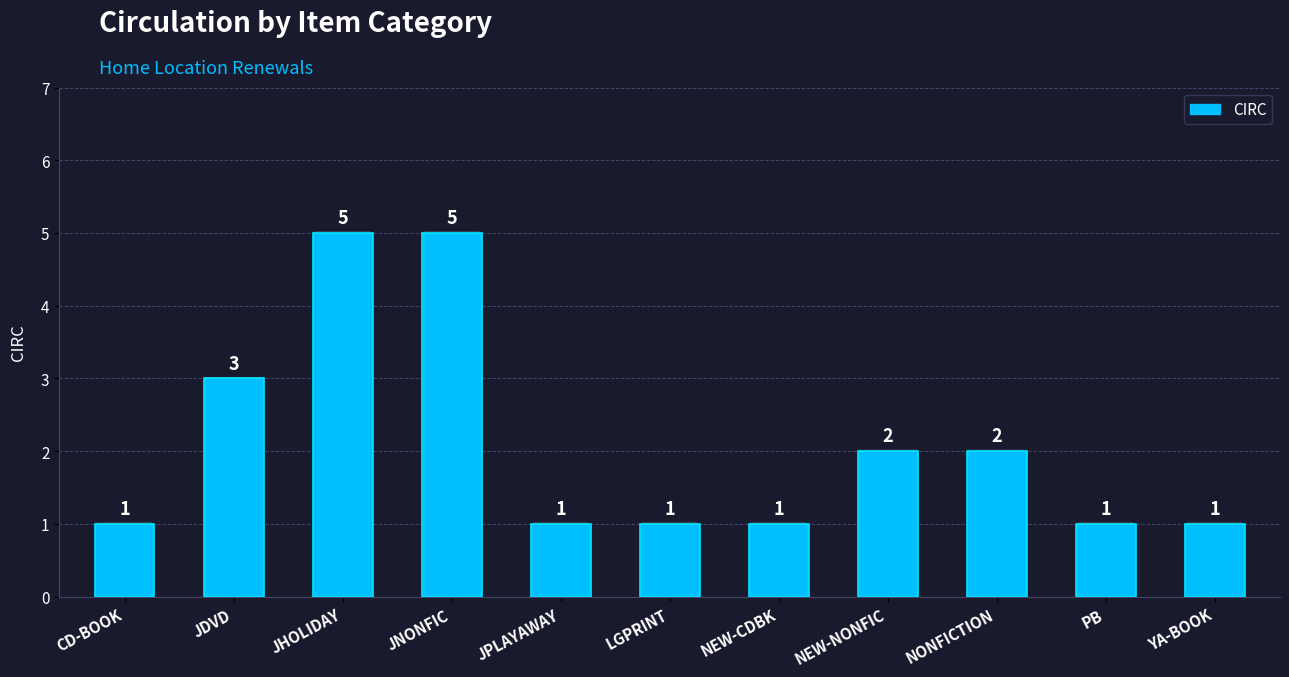

What position from the left is NONFICTION?

9